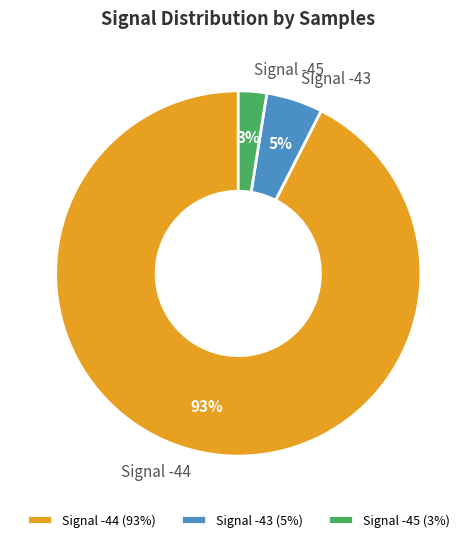

What percentage is the Signal -43 slice, to the nearest percent?

5%